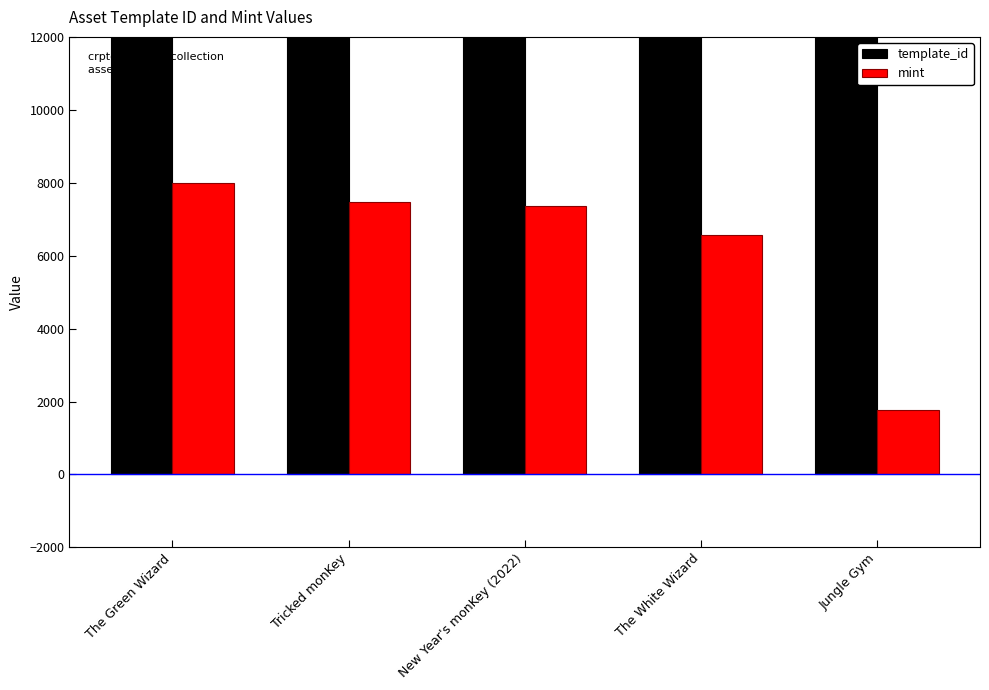

What is the value of the mint bar at the 2nd from the left?

7461